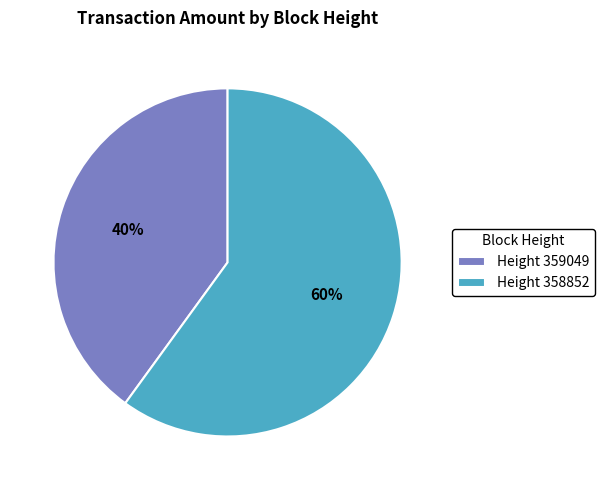

To the nearest percent, what portion does Height 358852 represent?

60%